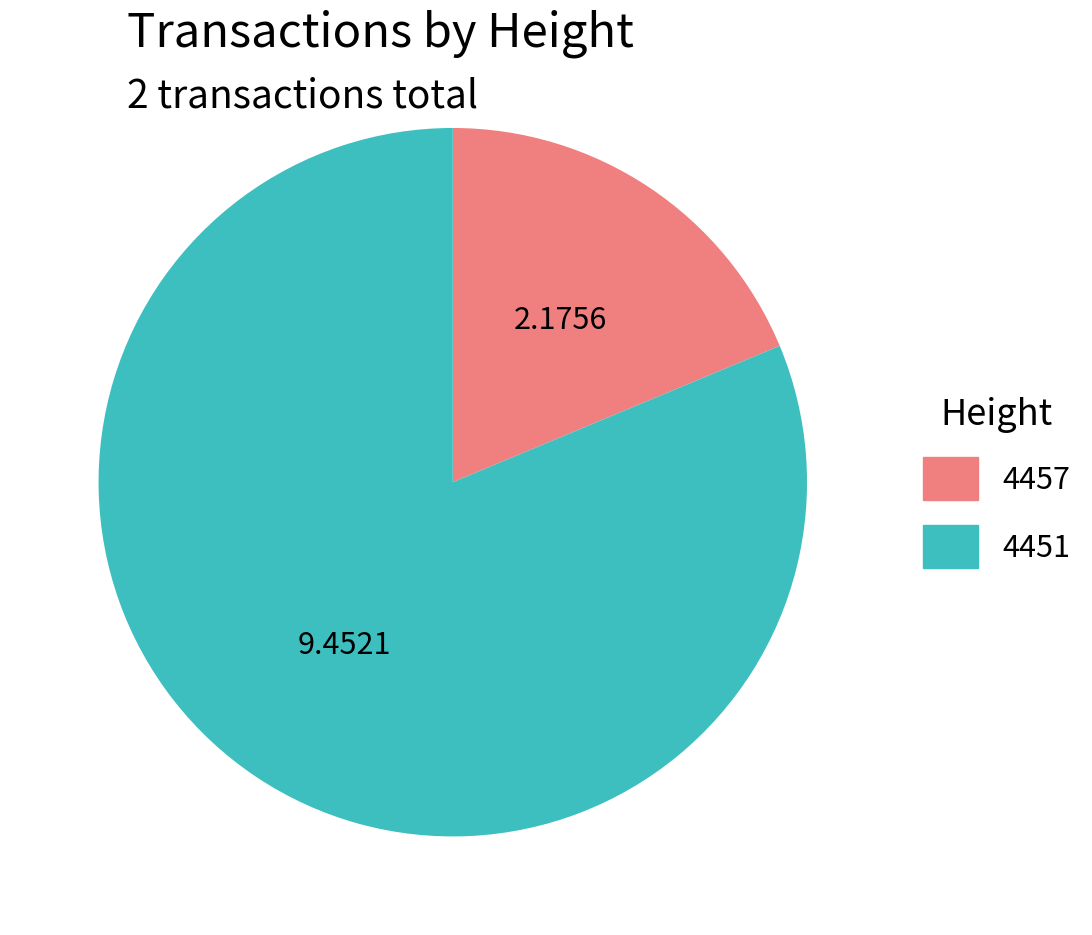

Rank the categories by value from lowest to highest.

4457, 4451